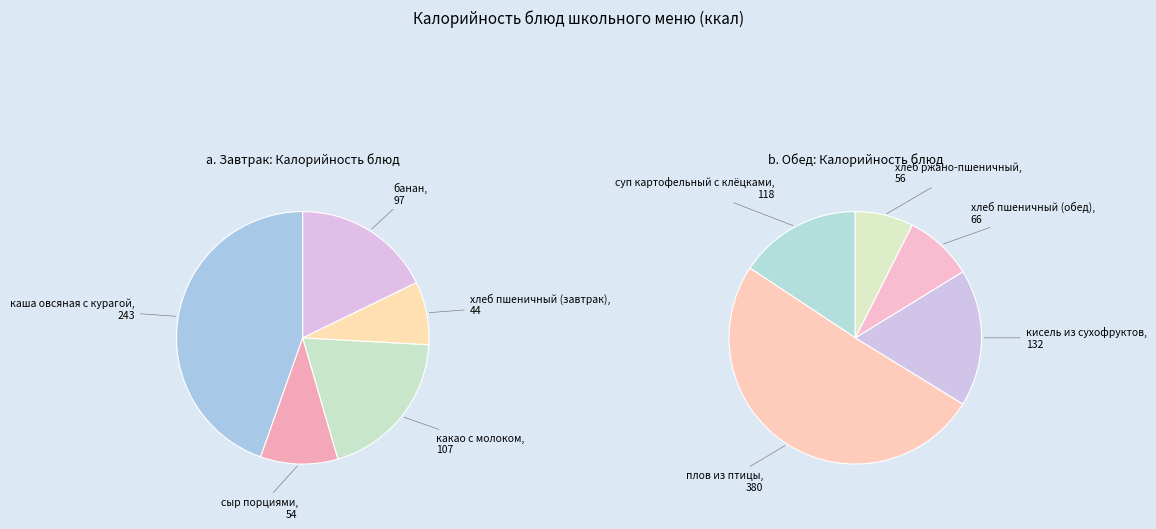

Rank the categories by value from lowest to highest.

хлеб пшеничный (завтрак), сыр порциями, хлеб ржано-пшеничный, хлеб пшеничный (обед), банан, какао с молоком, суп картофельный с клёцками, кисель из сухофруктов, каша овсяная с курагой, плов из птицы